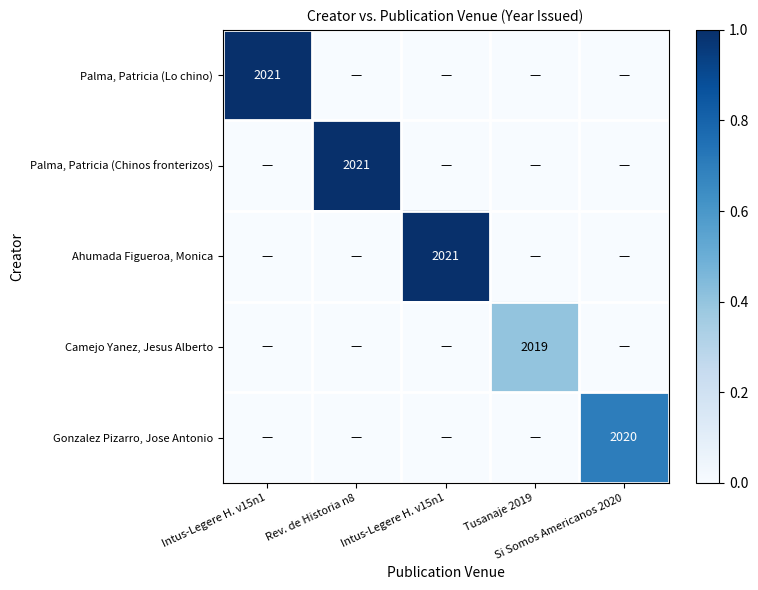

What is the maximum value shown in the chart?

1.0